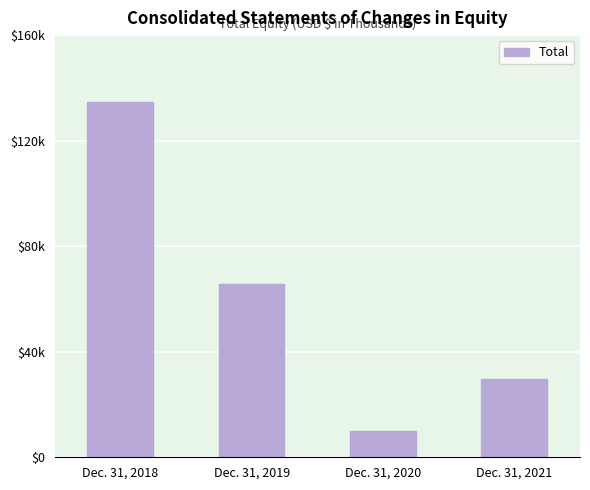

How many values are between 29855 and 134667?

3